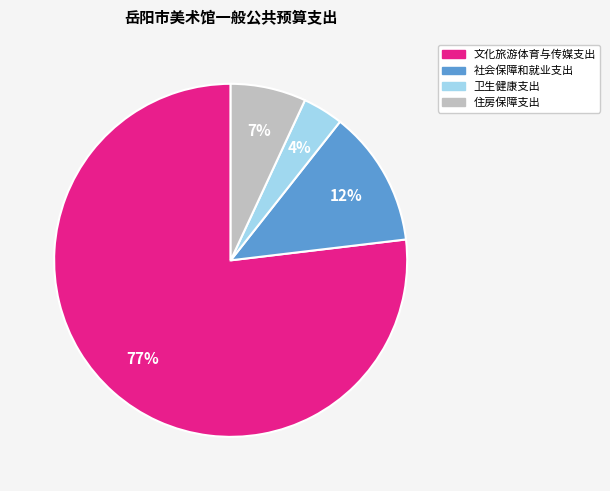

Count the number of slices in the pie.

4